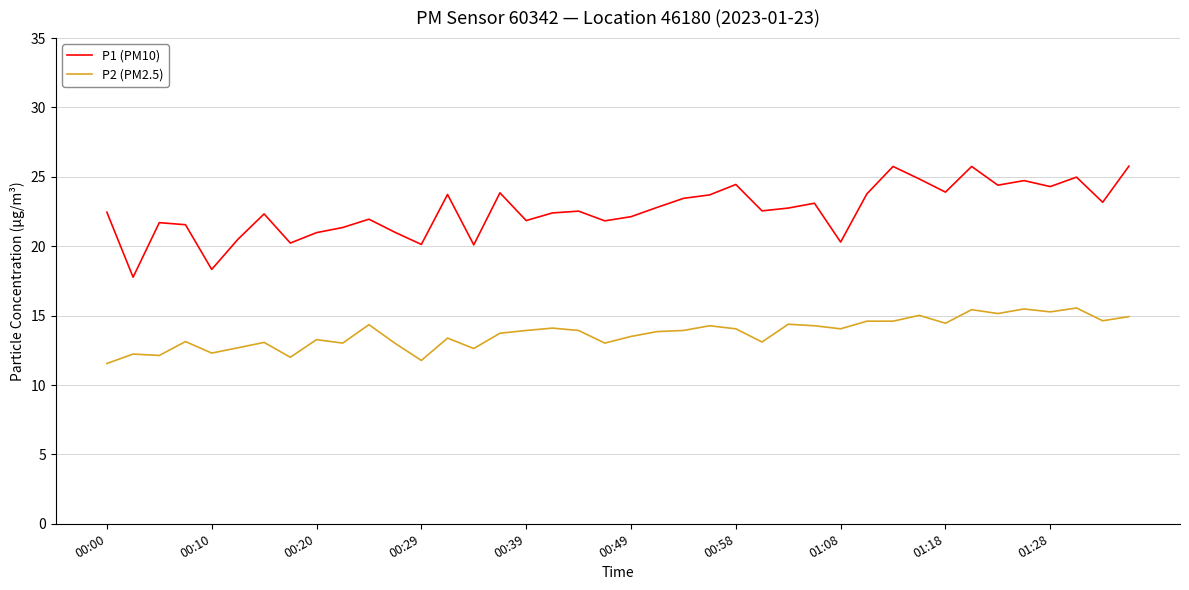

What is the difference between the second highest and second lowest values in the P1 (PM10) series?

7.4